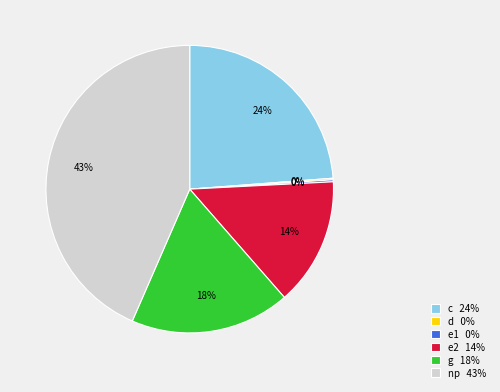

To the nearest percent, what percentage of the pie is g 18%?

18%